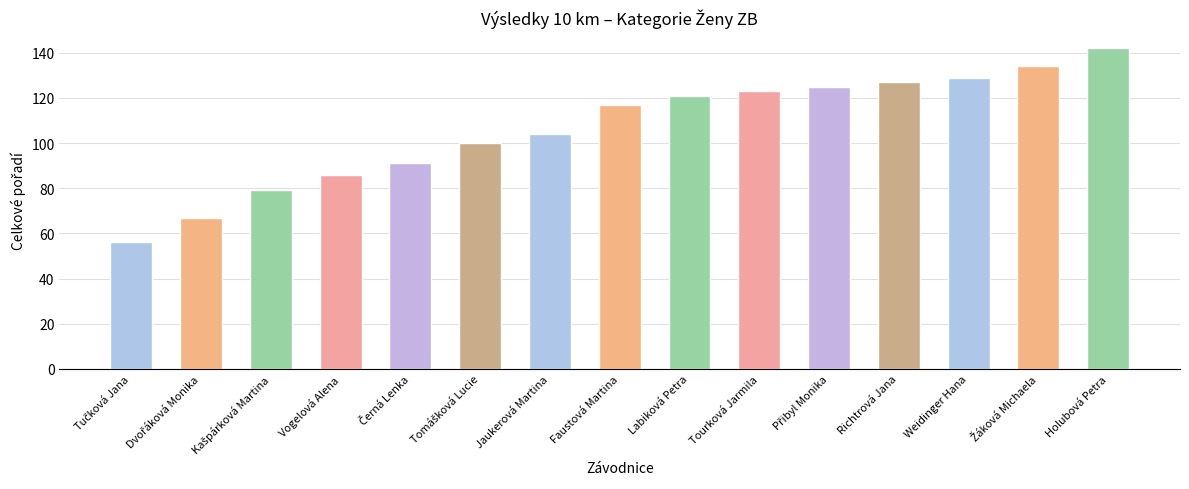

What is the maximum value shown in the chart?

142